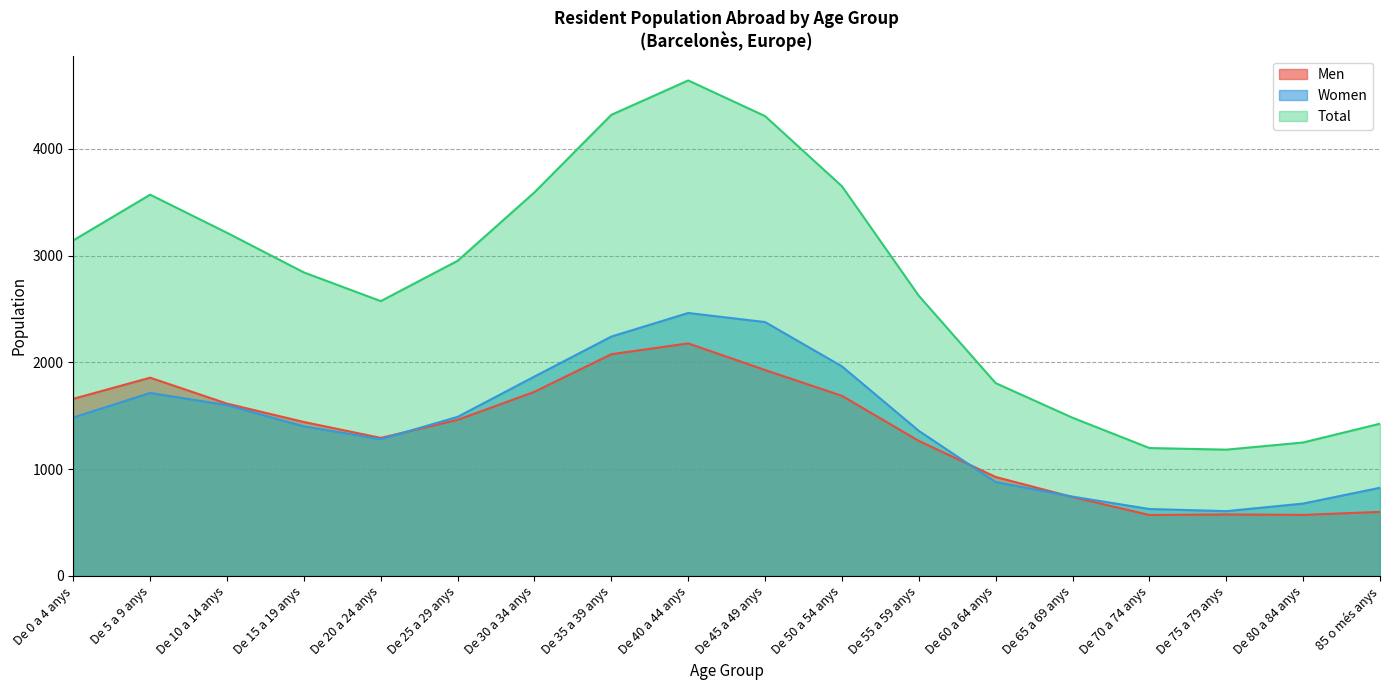

What are all the series names shown in the legend?

Men, Women, Total